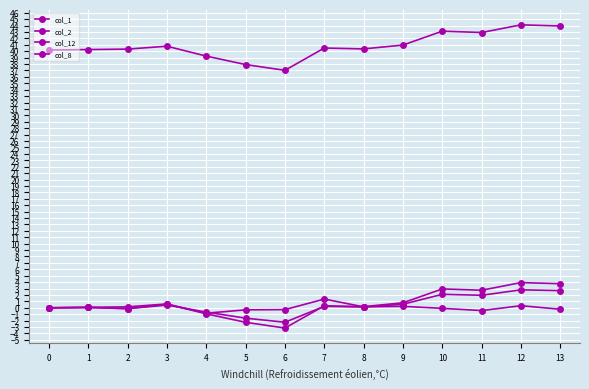

Does the chart have visible grid lines?

Yes